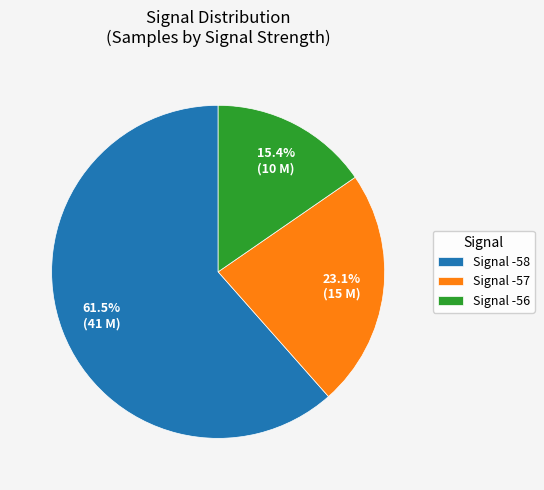

Combined, what portion of the pie is Signal -58 and Signal -57?

84.6%